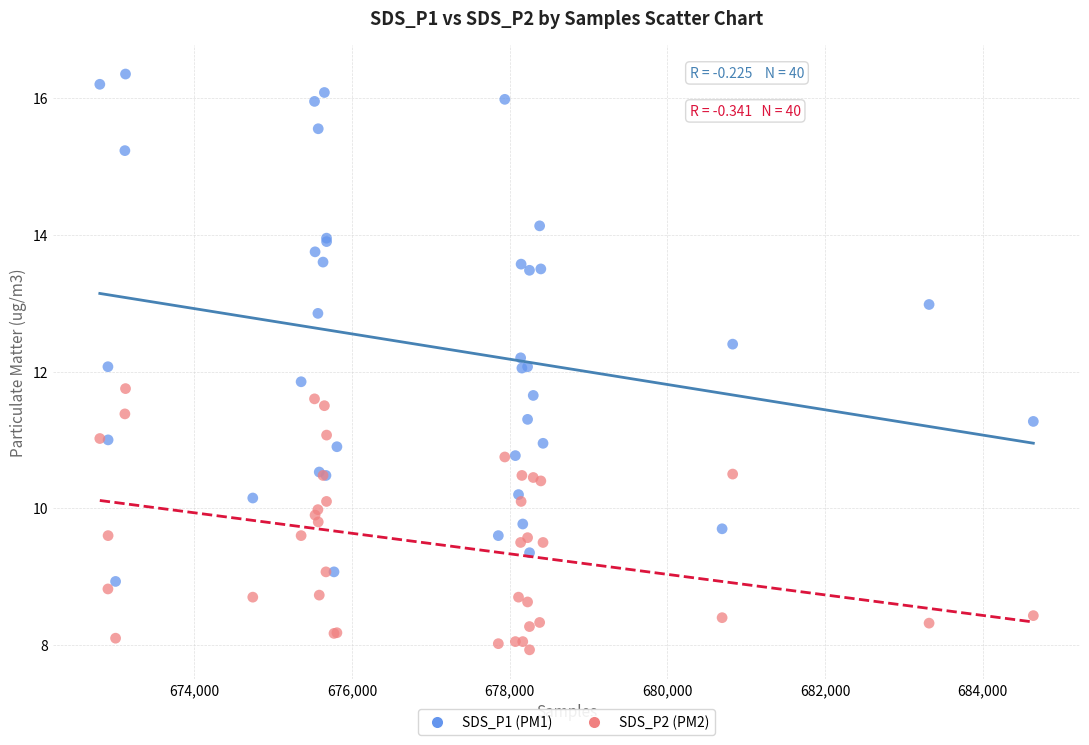

Which series reaches the minimum Y coordinate?

SDS_P2 (PM2)